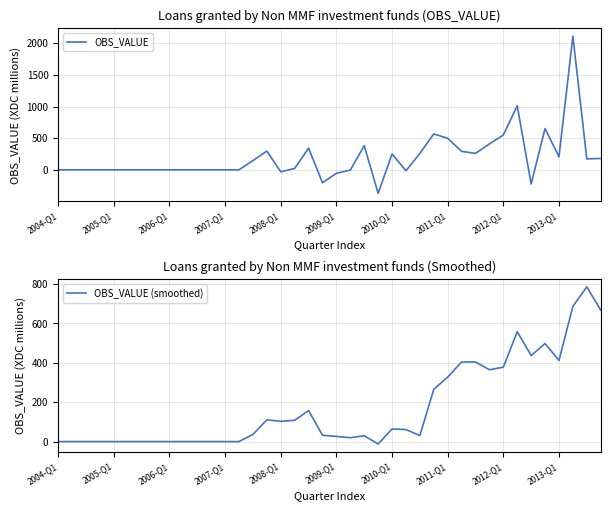

What is the sum of all OBS_VALUE values?

7704